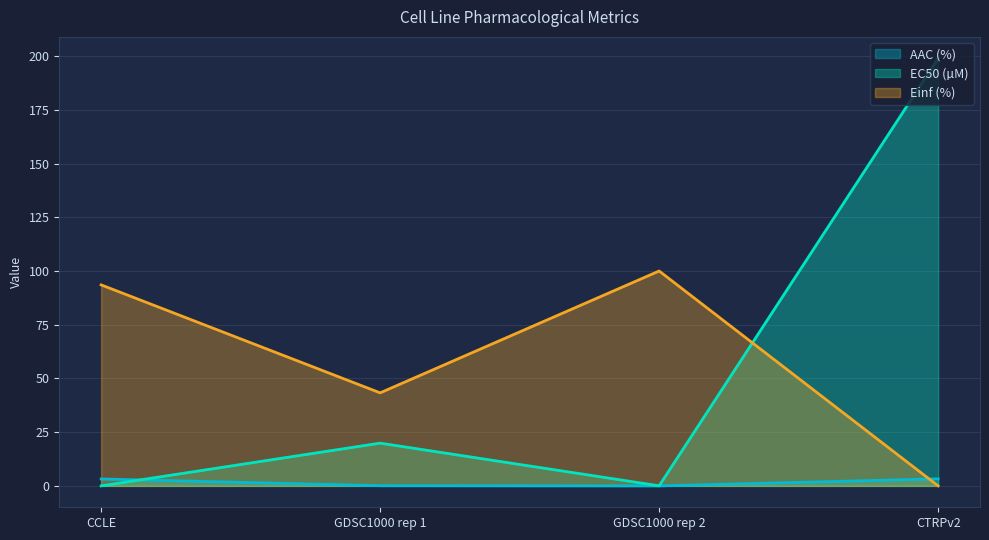

Rank the series at CTRPv2 from lowest to highest value.

Einf (%), AAC (%), EC50 (µM)